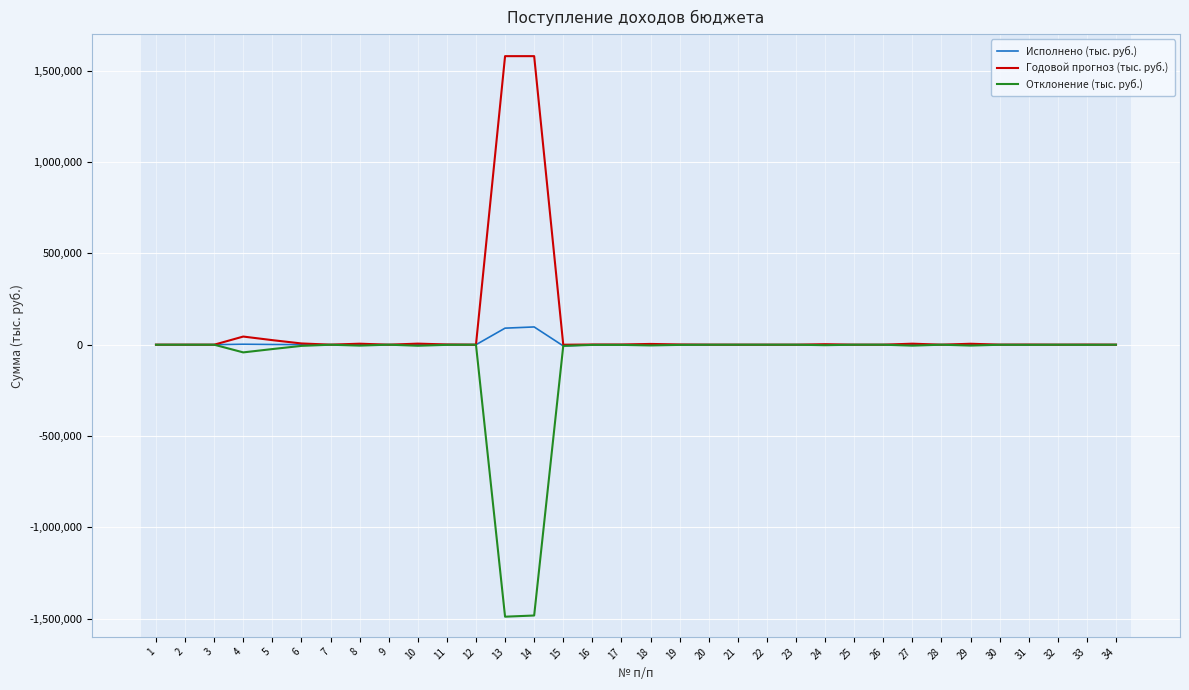

List the series in order of their overall mean, lowest first.

Отклонение (тыс. руб.), Исполнено (тыс. руб.), Годовой прогноз (тыс. руб.)